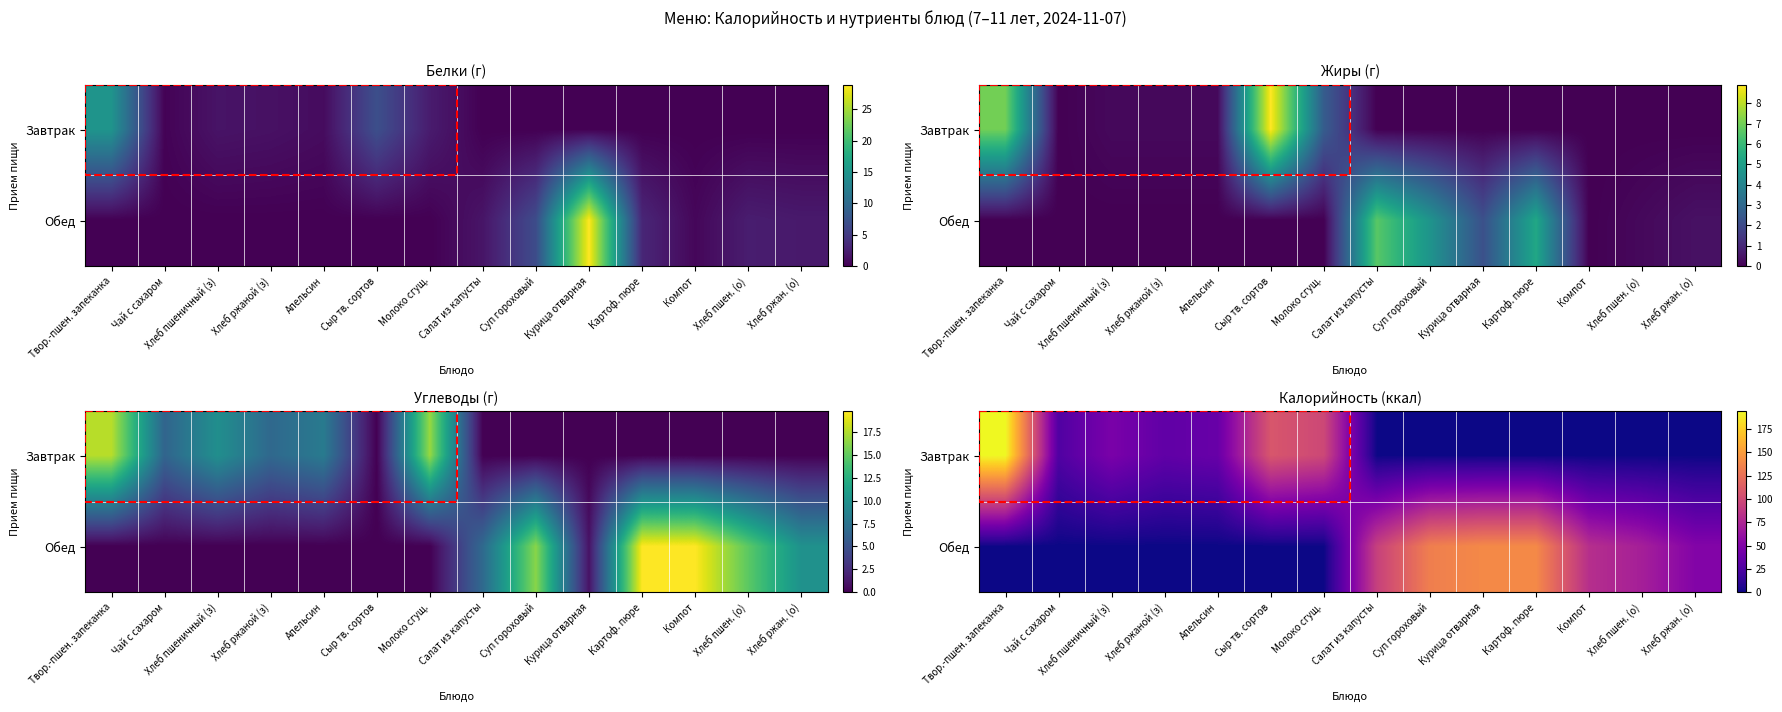

How many data points does each series have?

14